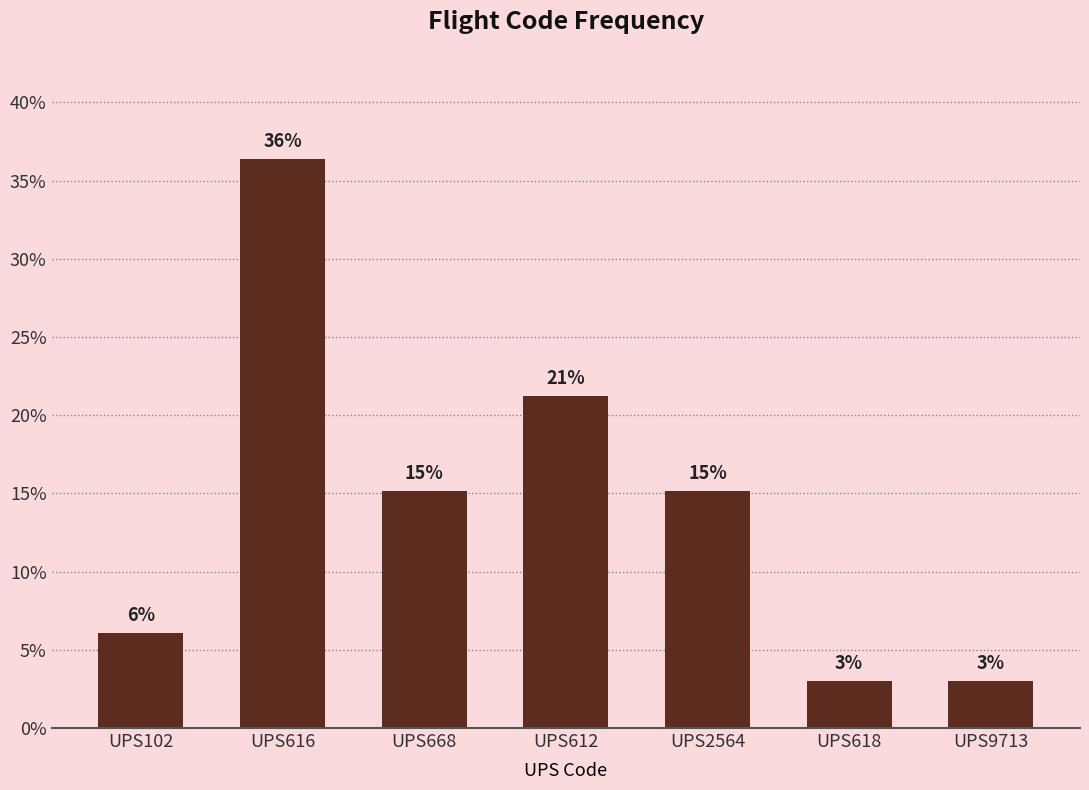

What is the label of the 1st bar from the left?

UPS102